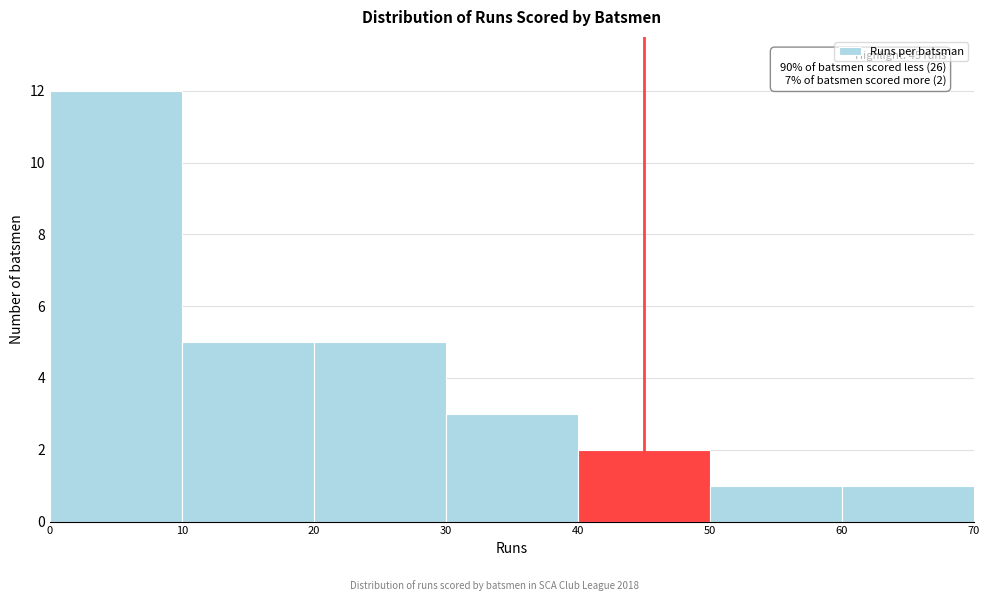

Over which range of the x-axis is the bar tallest?

0 to 10